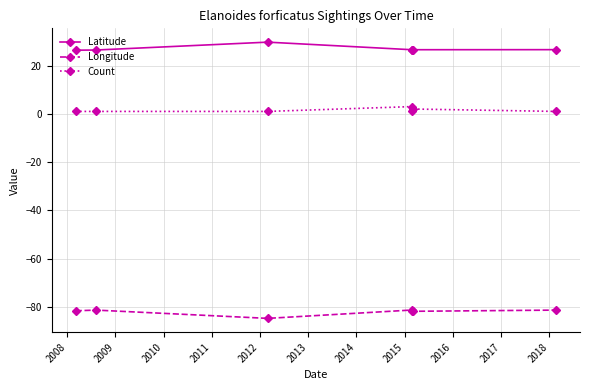

List the series in order of their overall mean, lowest first.

Longitude, Count, Latitude